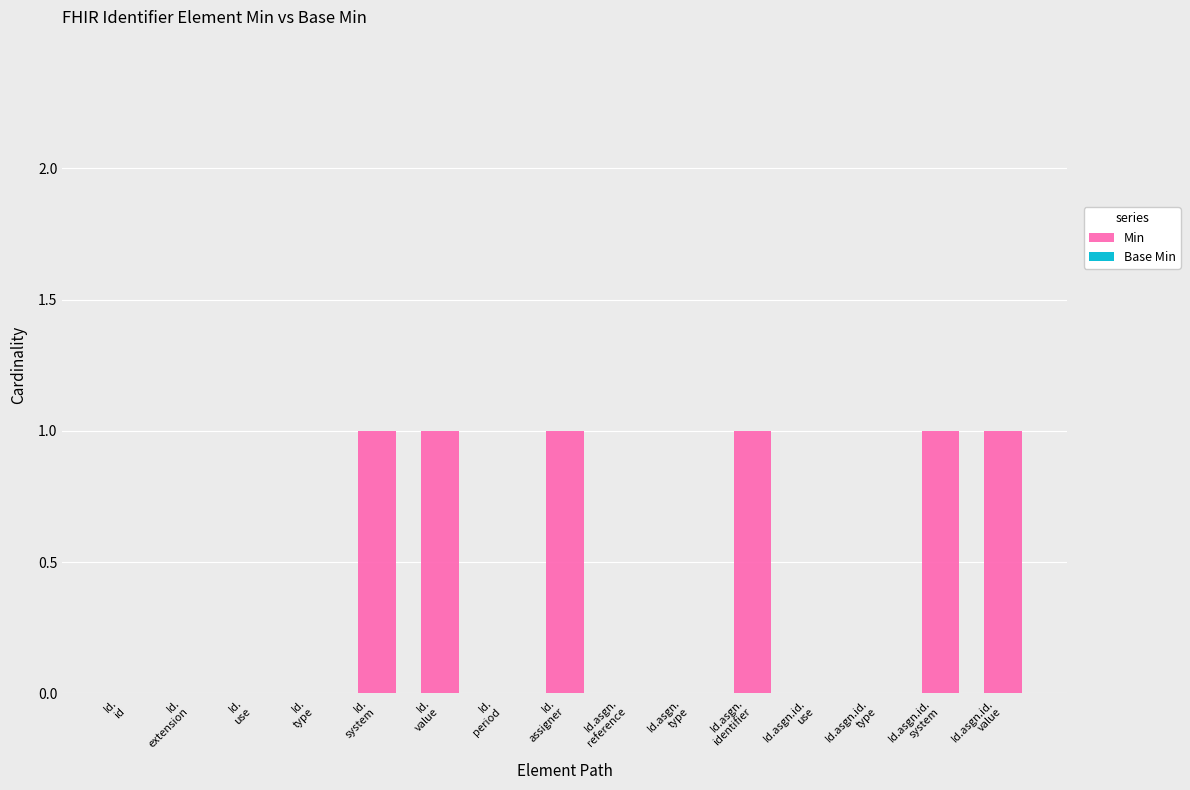

What is the sum of all values?

6